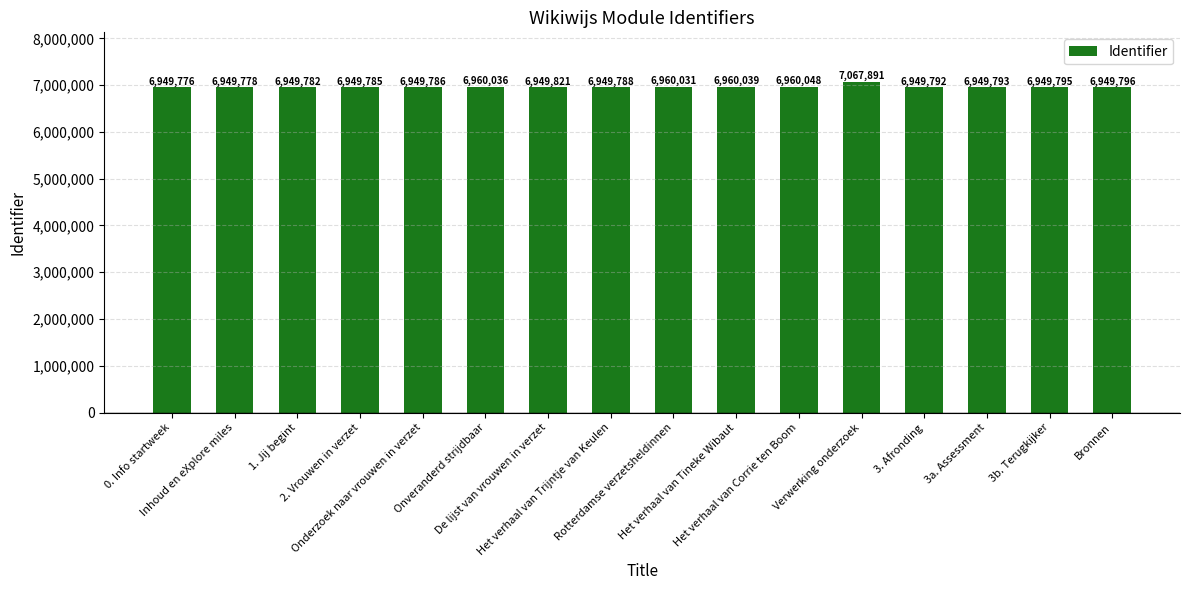

Read the value at De lijst van vrouwen in verzet, to the nearest 10.

6949820